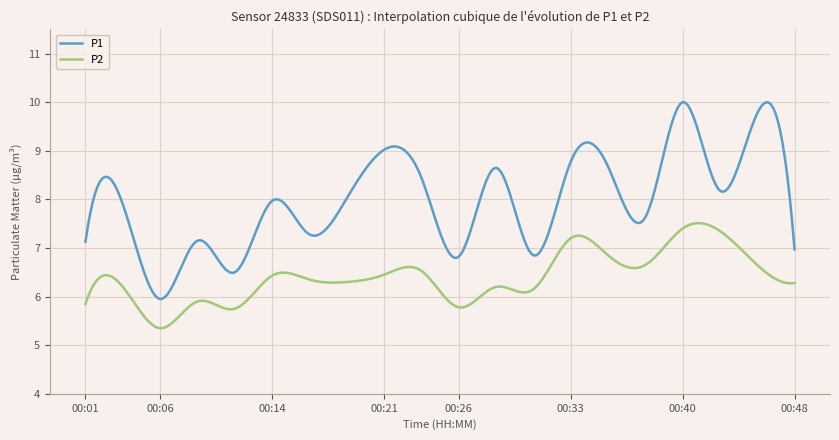

What is the maximum value for P1?

10.0